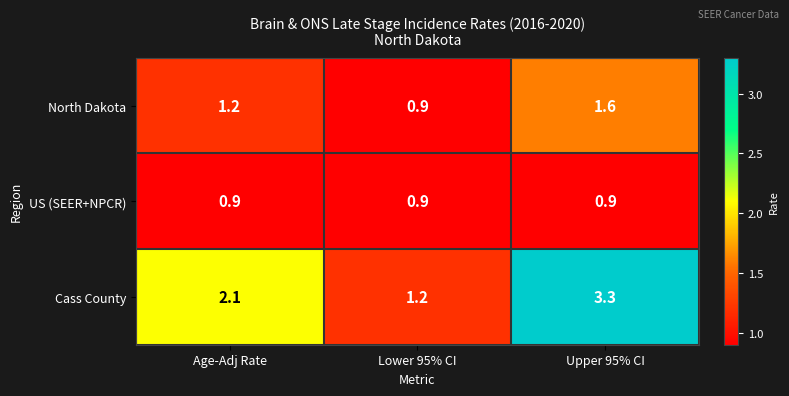

Which series has the largest range (max minus min)?

Cass County